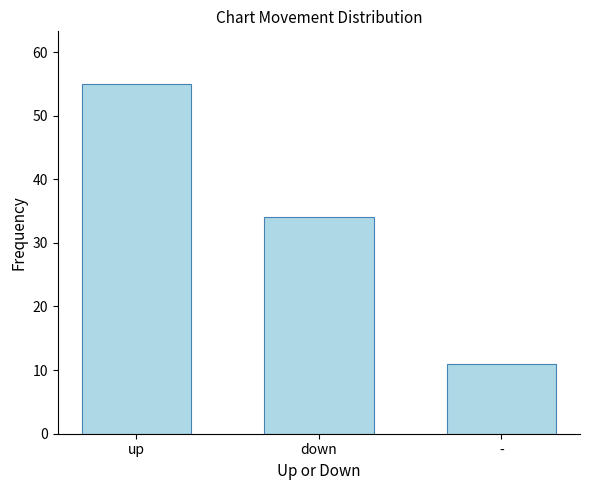

Are the bars grouped side by side (vs. stacked)?

No